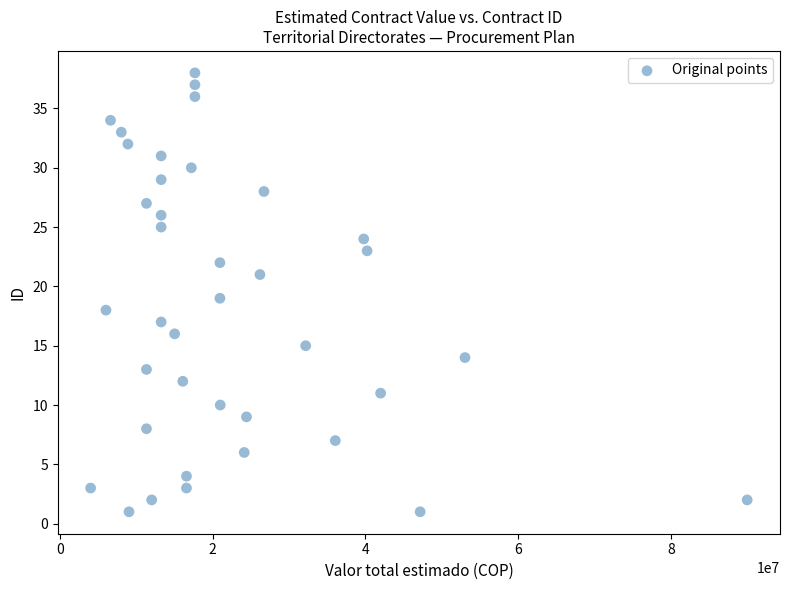

What is the range of X values (max minus min)?

85976820